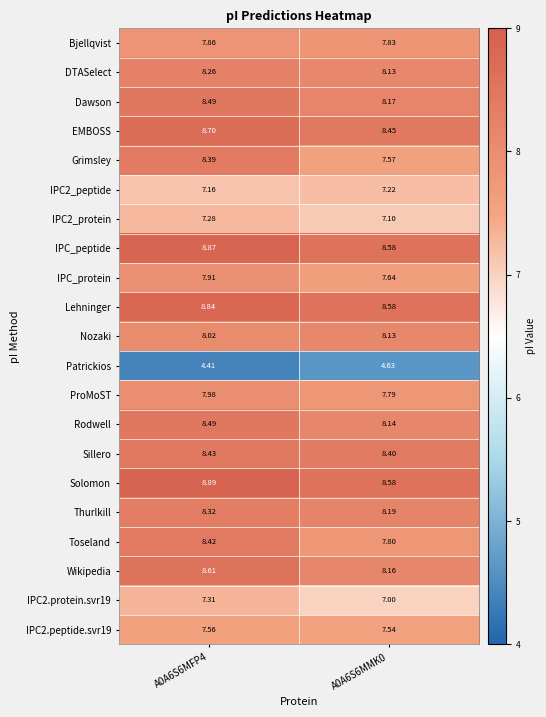

Between A0A6S6MFP4 and A0A6S6MMK0, which series saw the biggest shift?

Grimsley